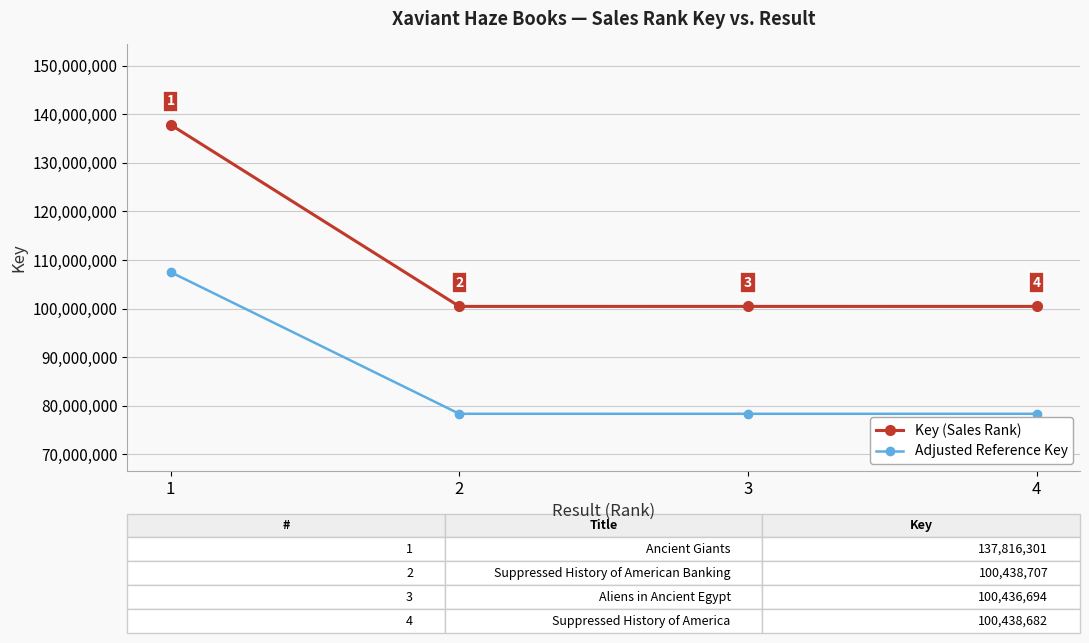

True or false: Key (Sales Rank) and Adjusted Reference Key cross at least once.

False